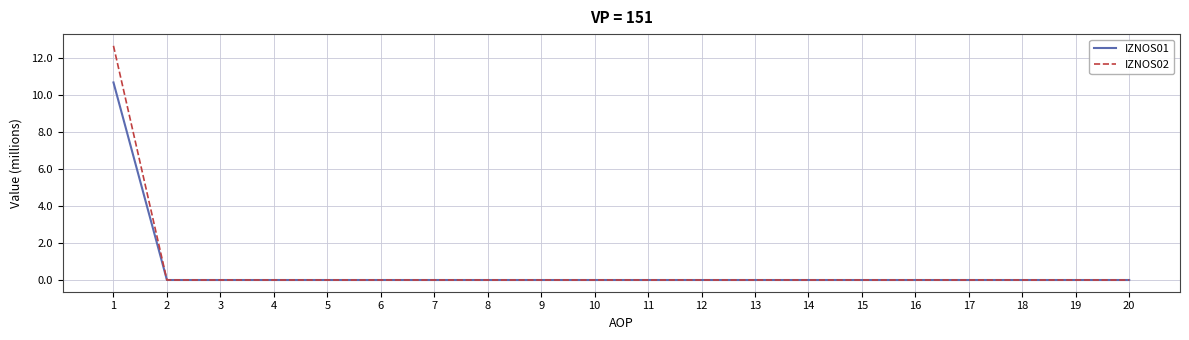

What are all the series names shown in the legend?

IZNOS01, IZNOS02